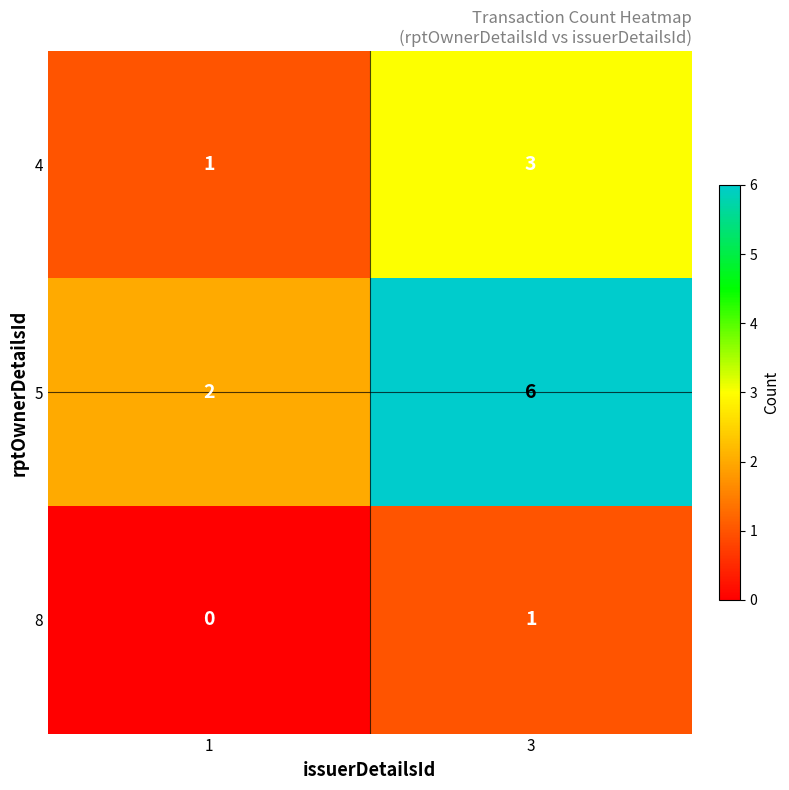

Is it true that 4 equals 1 at 1?

True